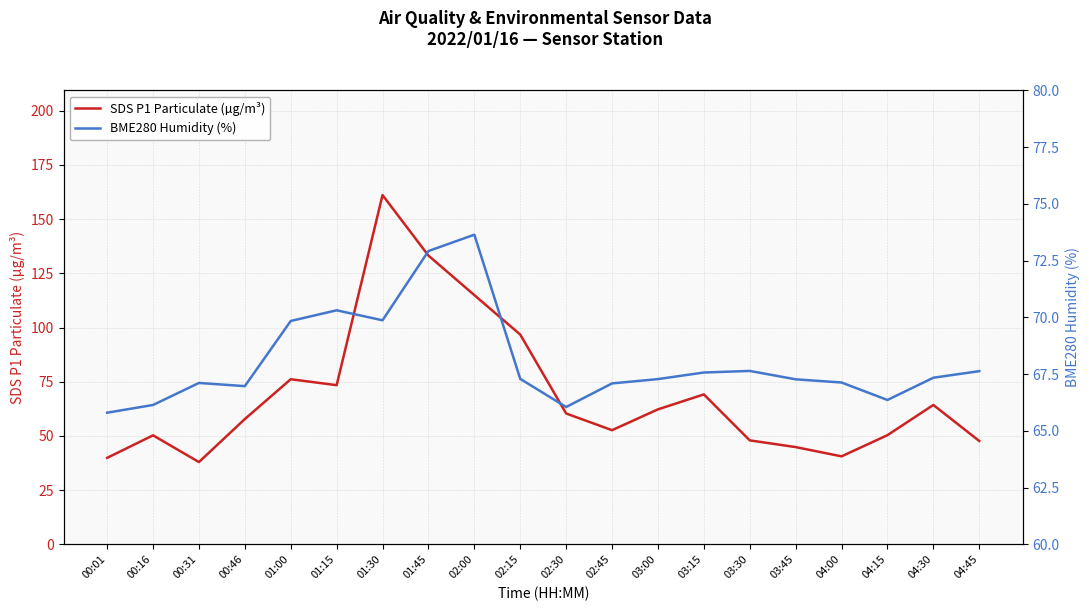

What is the difference between the maximum and minimum values in the BME280 Humidity (%) series?

7.8